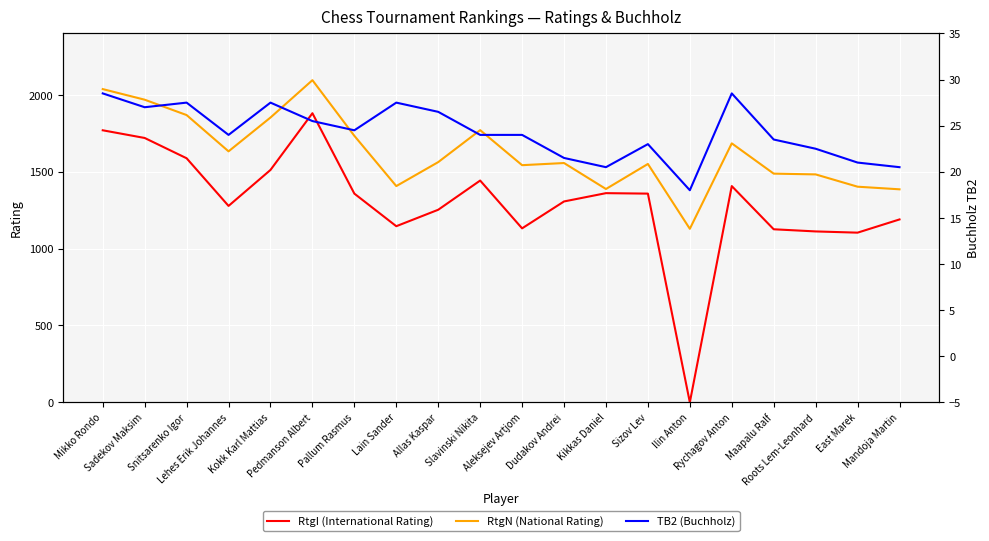

Reading left to right, list all the values displayed in this chart.

RtgI (International Rating): 1770.0	1720.0	1588.0	1278.0	1512.0	1881.0	1358.0	1146.0	1253.0	1443.0	1132.0	1307.0	1361.0	1358.0	0.0	1407.0	1126.0	1112.0	1104.0	1190.0
RtgN (National Rating): 2038.0	1969.0	1869.0	1633.0	1853.0	2096.0	1734.0	1407.0	1563.0	1771.0	1543.0	1557.0	1388.0	1551.0	1129.0	1685.0	1488.0	1483.0	1403.0	1386.0
TB2 (Buchholz): 28.5	27.0	27.5	24.0	27.5	25.5	24.5	27.5	26.5	24.0	24.0	21.5	20.5	23.0	18.0	28.5	23.5	22.5	21.0	20.5